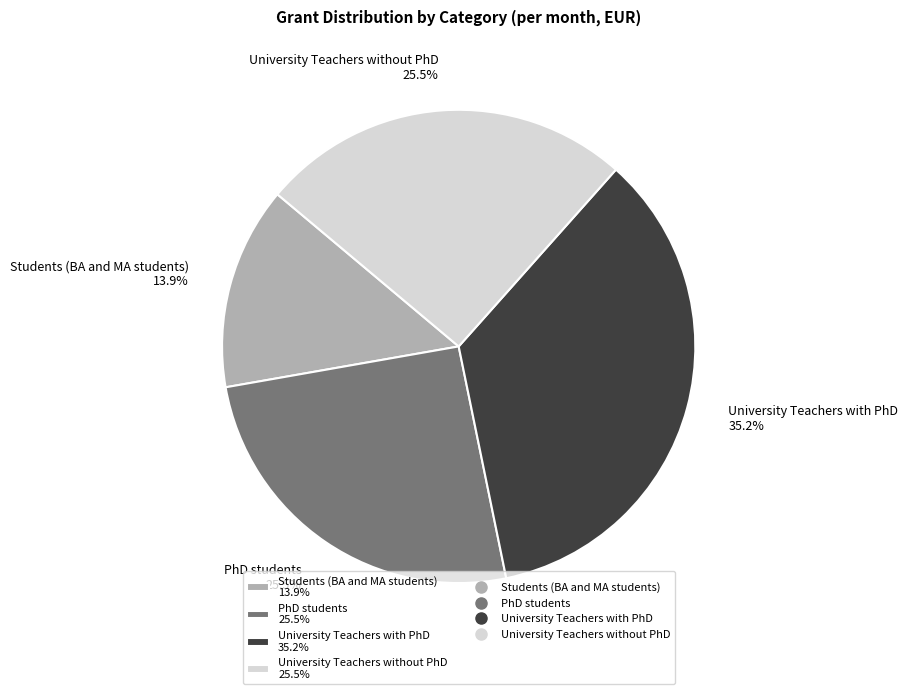

How many slices are in this pie chart?

4